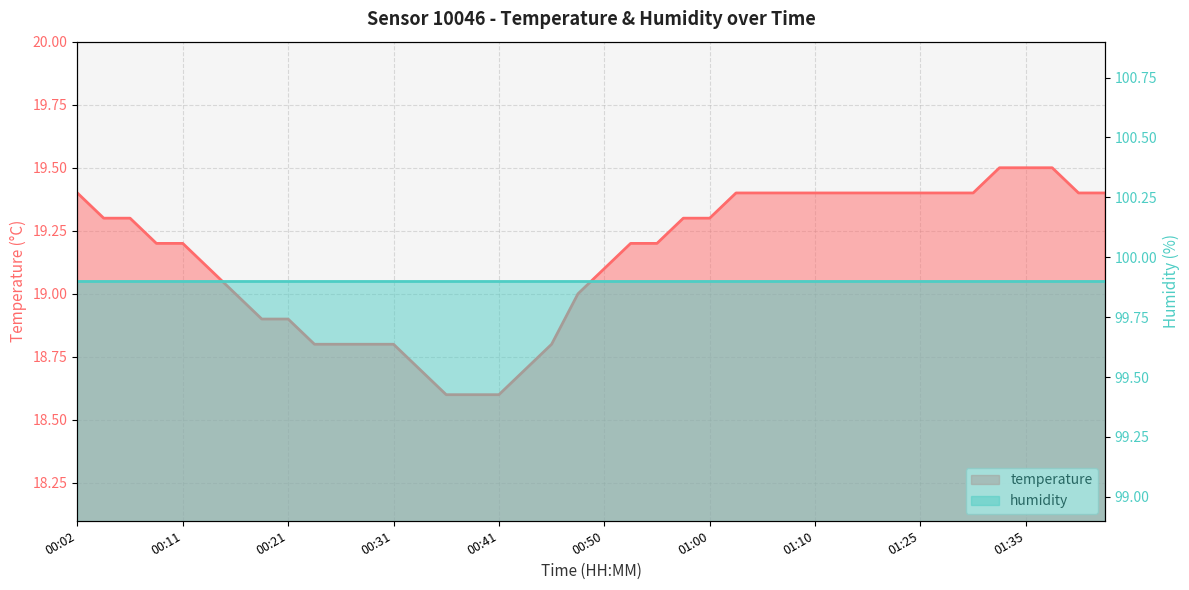

What is the ratio of the value at 00:04 to the value at 01:33?

1.0